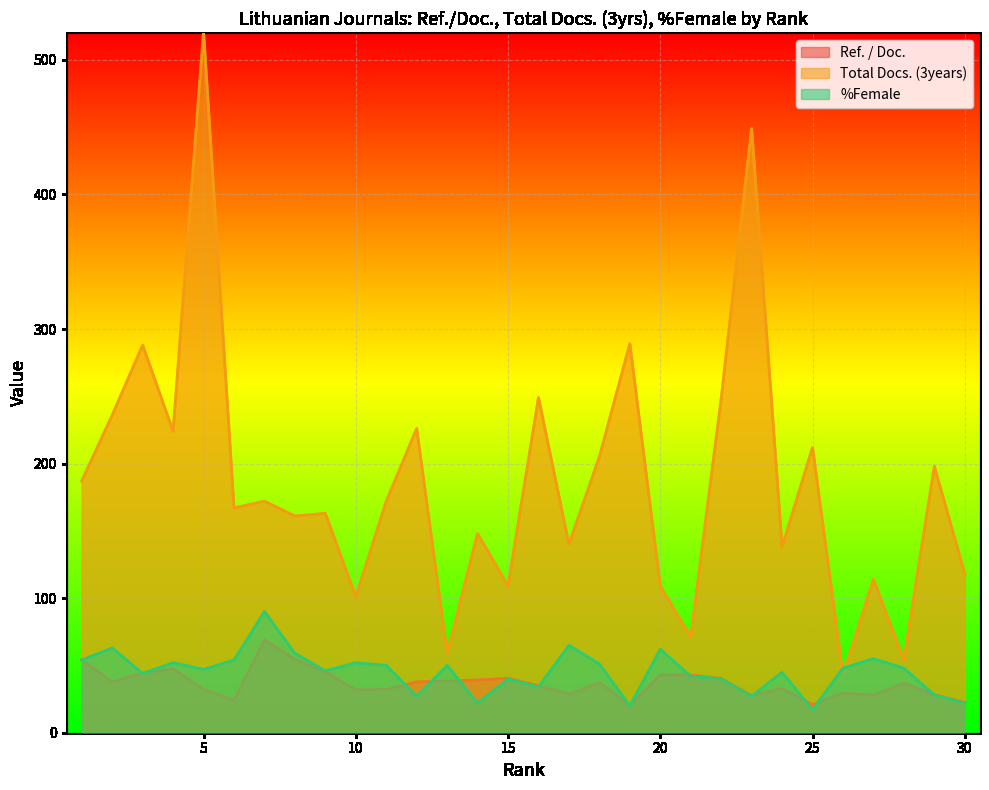

List the labels in order of Total Docs. (3years) value, smallest first.

26, 28, 13, 21, 10, 15, 20, 27, 30, 24, 17, 14, 8, 9, 6, 7, 11, 1, 29, 18, 25, 4, 12, 2, 22, 16, 3, 19, 23, 5